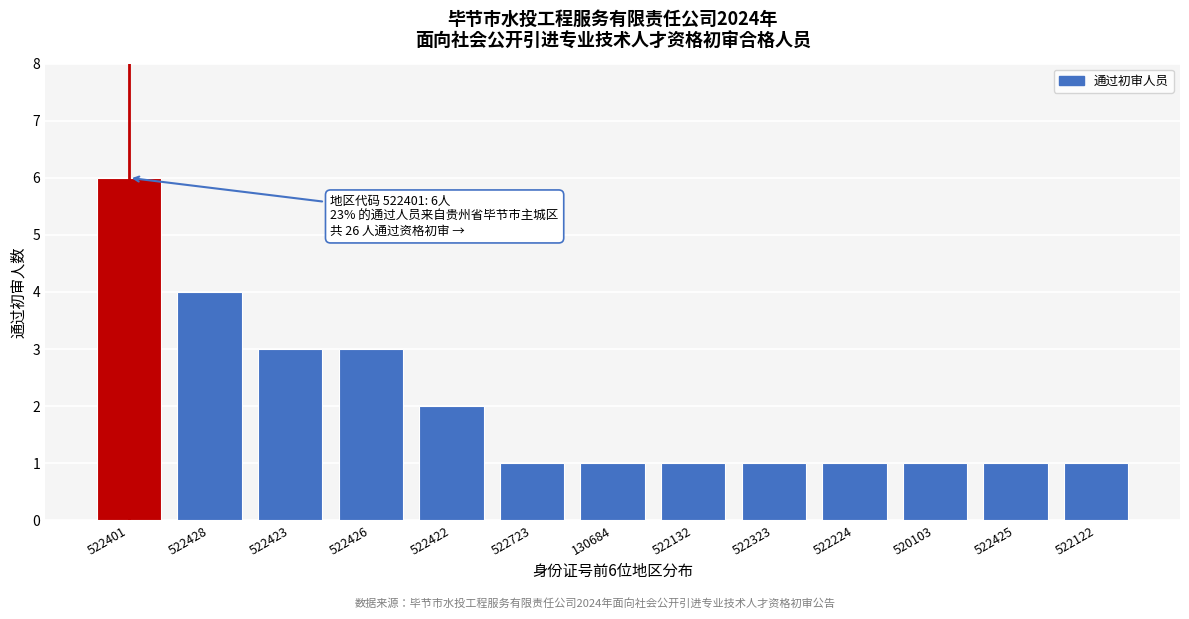

Reading left to right, list all the values displayed in this chart.

522401=6	522428=4	522423=3	522426=3	522422=2	522723=1	130684=1	522132=1	522323=1	522224=1	520103=1	522425=1	522122=1